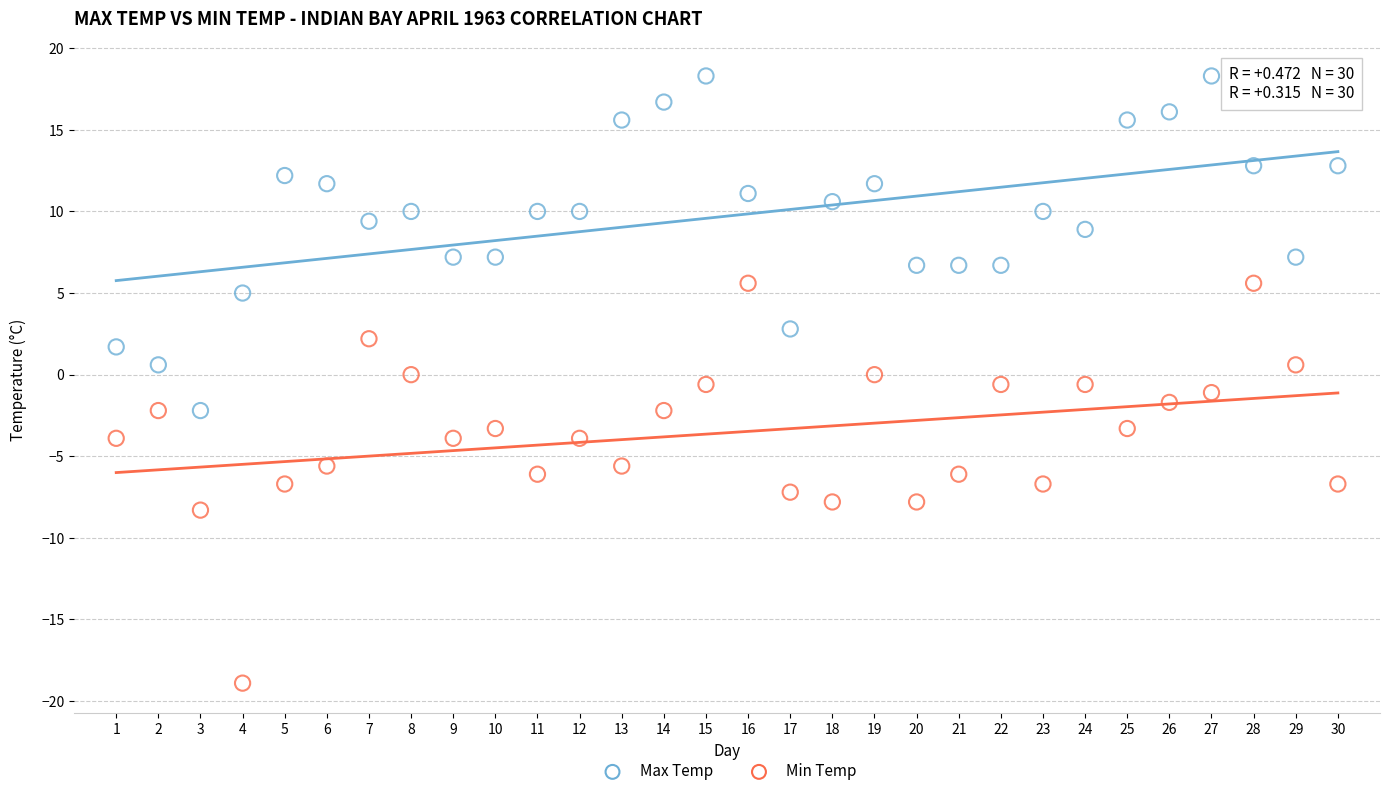

Which series reaches the maximum Y coordinate?

Max Temp